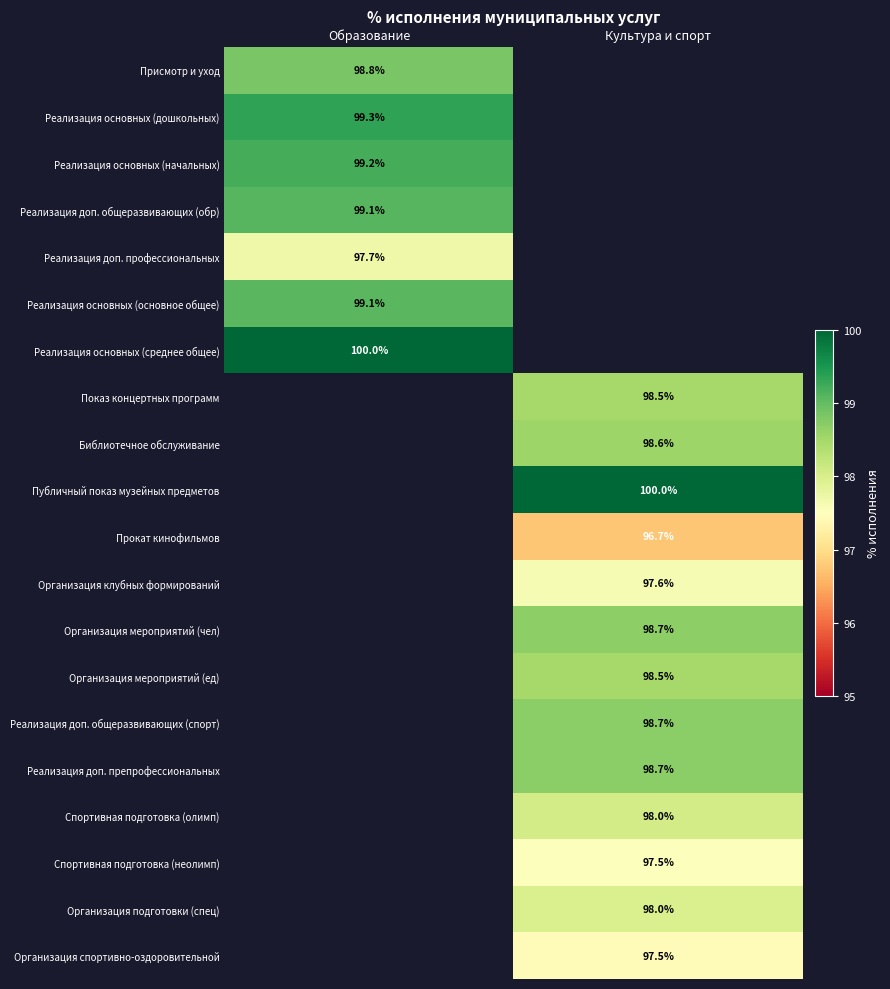

Which label corresponds to the largest value in the chart?

Образование